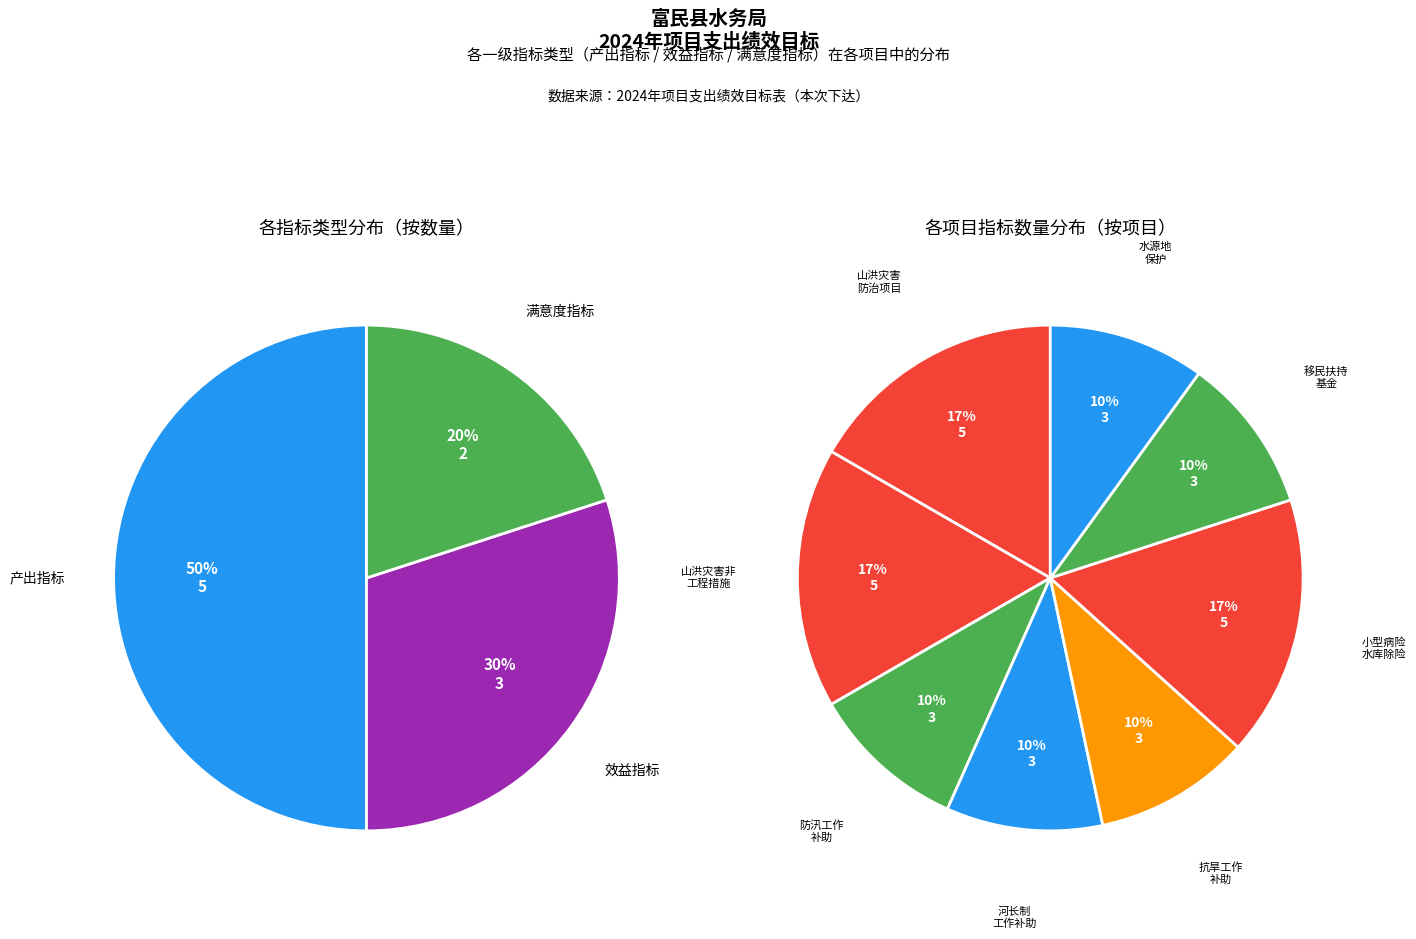

What percentage is the 产出指标 slice, to the nearest percent?

50%